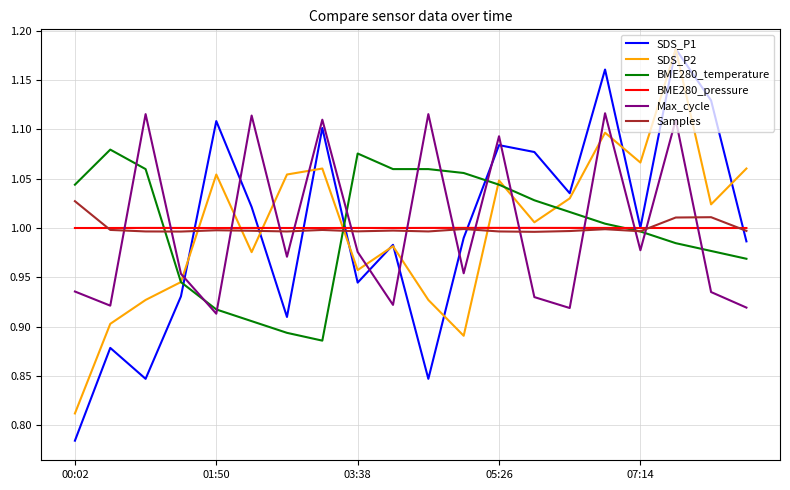

Which series has the largest range (max minus min)?

SDS_P1